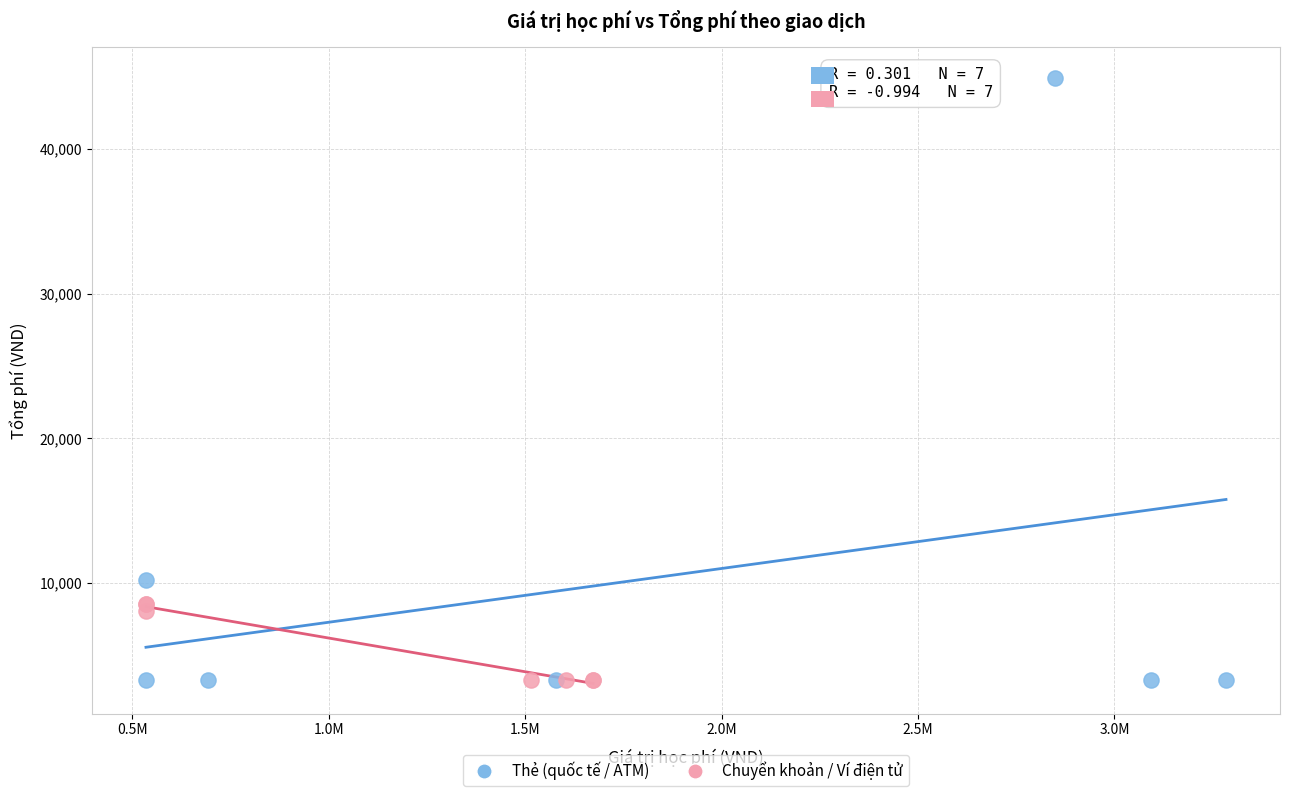

Which series reaches the maximum Y coordinate?

Thẻ (quốc tế / ATM)